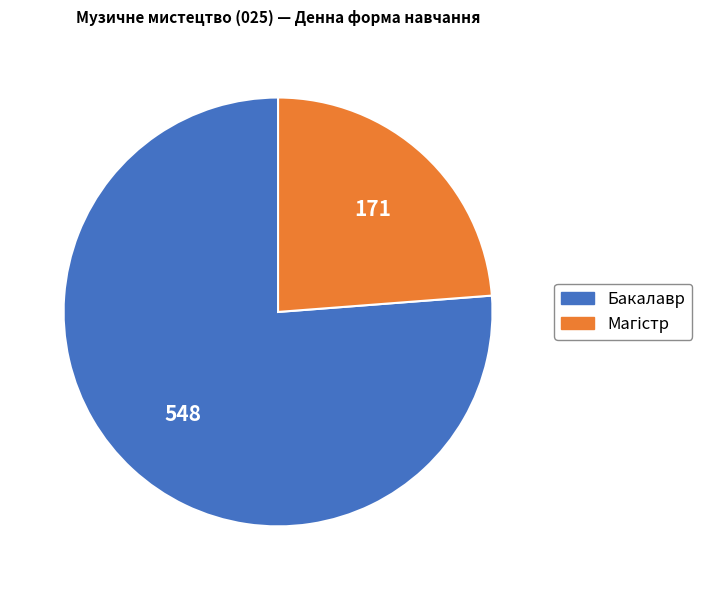

Is there any slice that represents more than half of the pie?

Yes